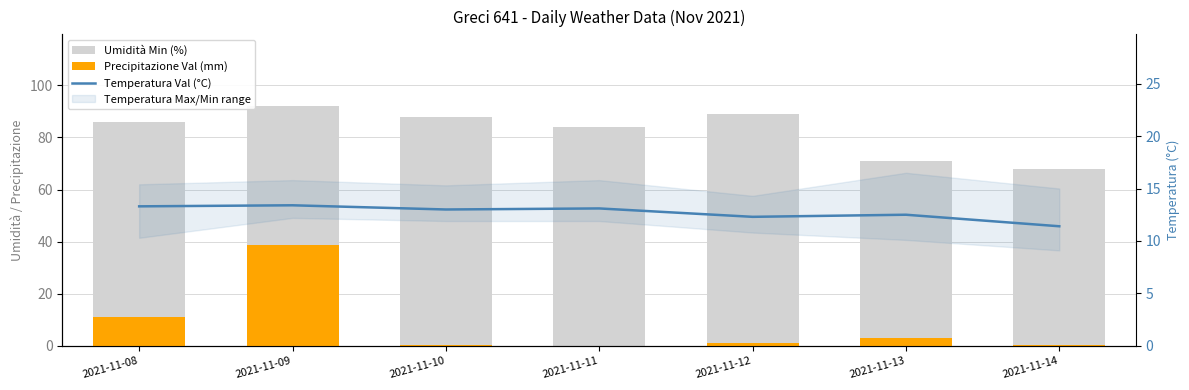

What is the total value across all series at 2021-11-10?

101.2